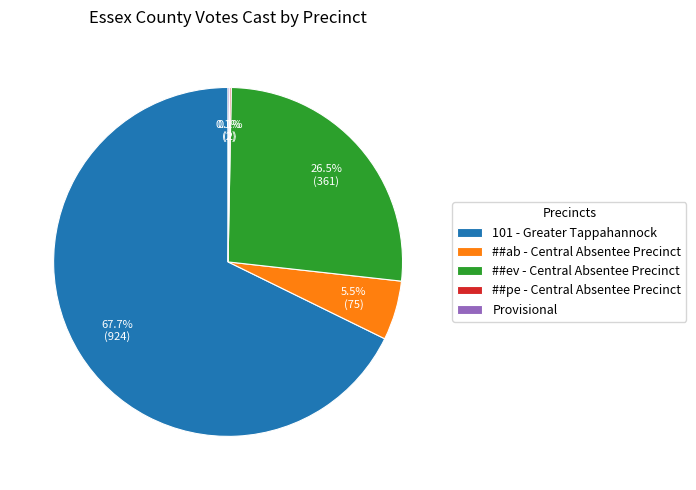

To the nearest percent, what portion does 101 - Greater Tappahannock represent?

68%